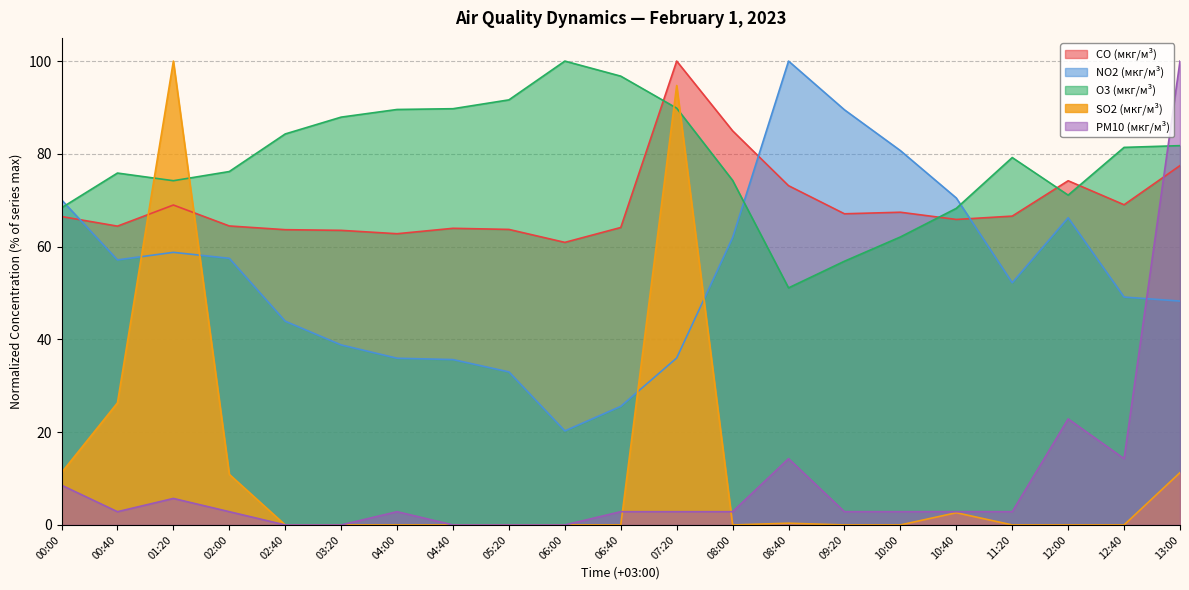

What is the spread (max minus min) of values at 04:00?

89.6